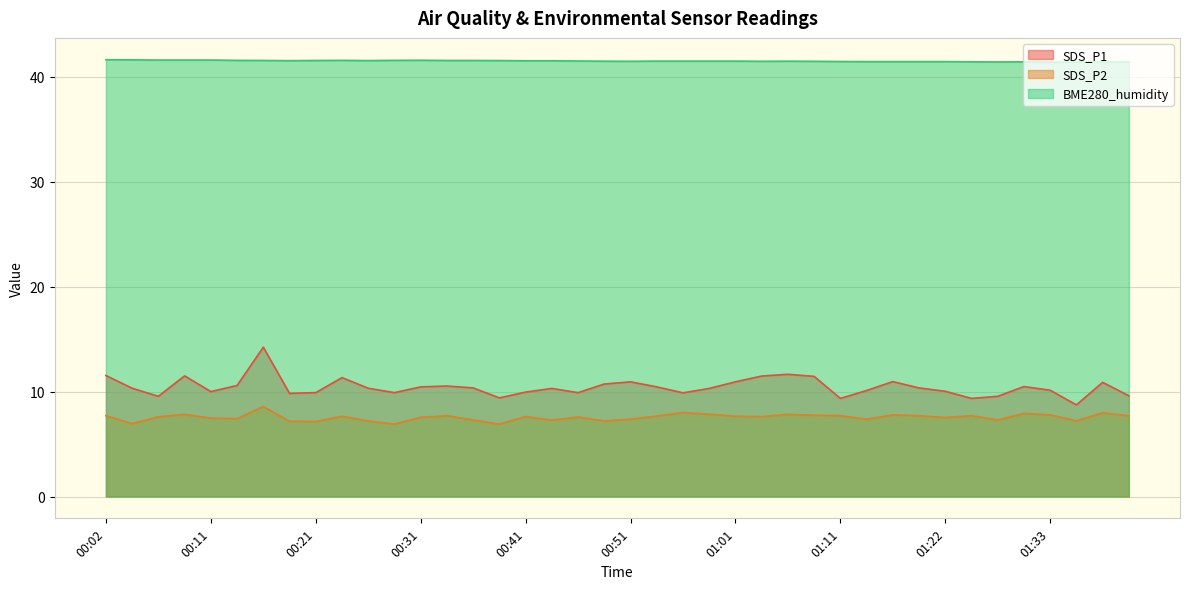

List the labels in order of BME280_humidity value, largest first.

00:02, 00:04, 00:07, 00:09, 00:11, 00:31, 00:14, 00:24, 00:28, 00:16, 00:21, 00:33, 00:36, 00:26, 00:38, 00:19, 00:41, 00:43, 00:46, 00:53, 00:56, 00:58, 01:01, 00:48, 01:05, 00:51, 01:03, 01:08, 01:11, 01:14, 01:16, 01:19, 01:22, 01:25, 01:31, 01:28, 01:36, 01:38, 01:41, 01:33